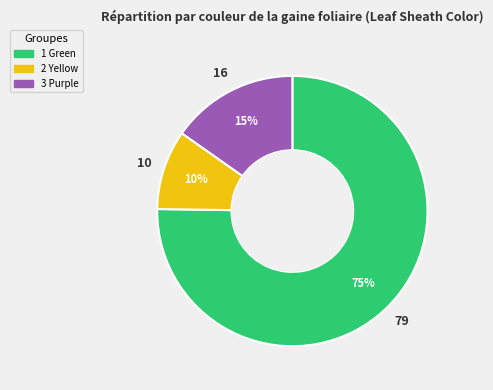

How many segments does this pie chart have?

3